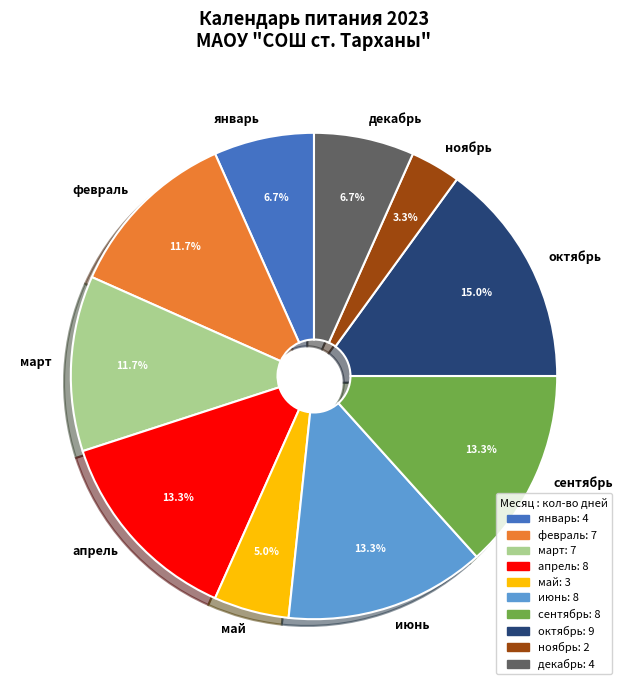

What is the ratio of the value at апрель to the value at январь?

2.0